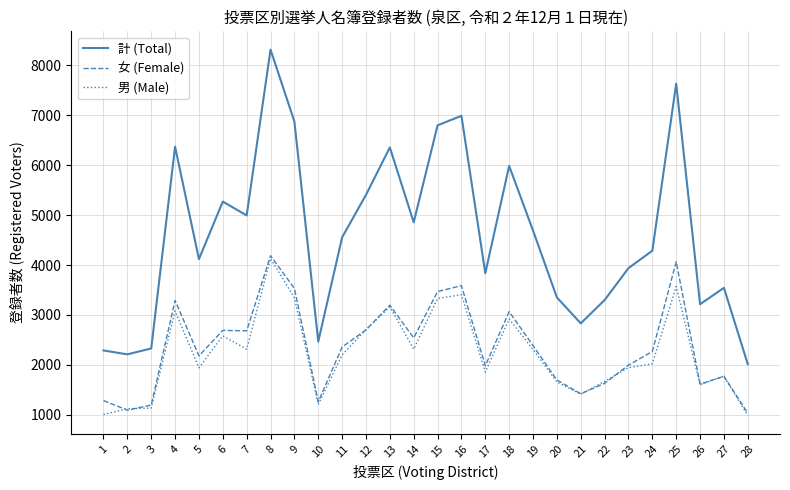

How many interior local peaks does the 計 (Total) series have?

8